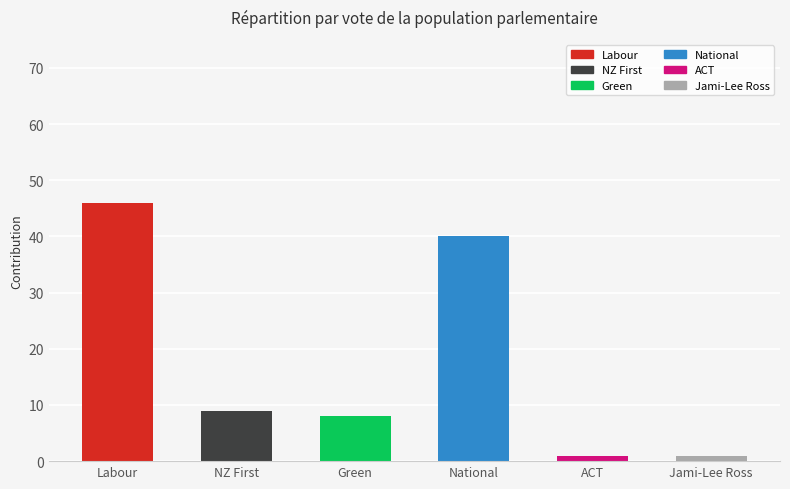

What is the sum of all values?

105